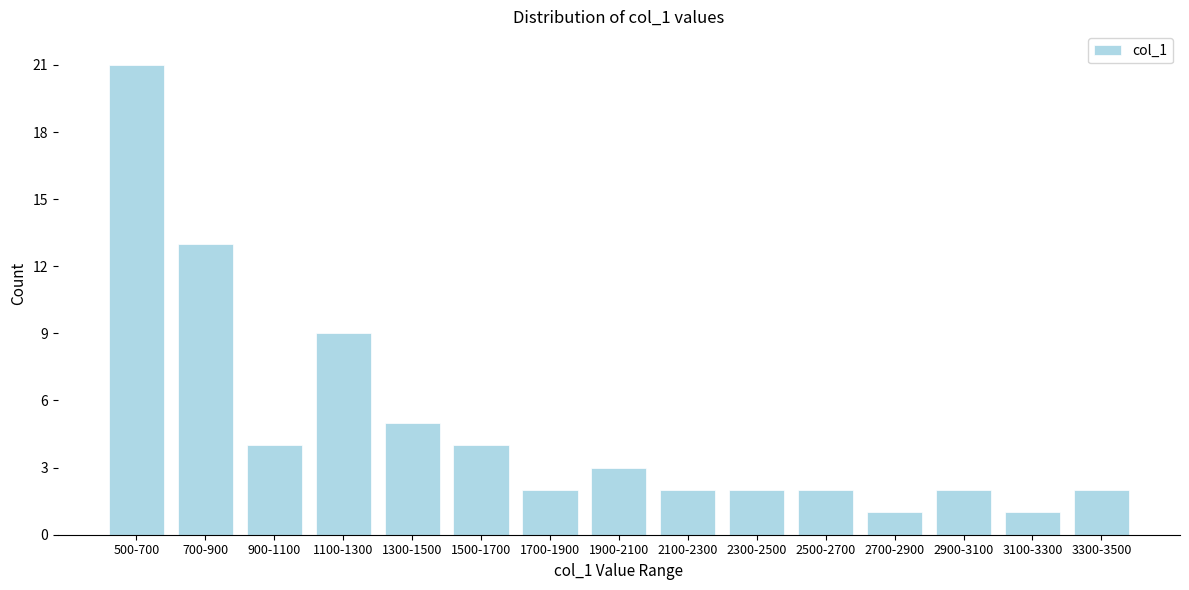

Reading left to right, transcribe all the data shown in this chart.

500-700=21	700-900=13	900-1100=4	1100-1300=9	1300-1500=5	1500-1700=4	1700-1900=2	1900-2100=3	2100-2300=2	2300-2500=2	2500-2700=2	2700-2900=1	2900-3100=2	3100-3300=1	3300-3500=2